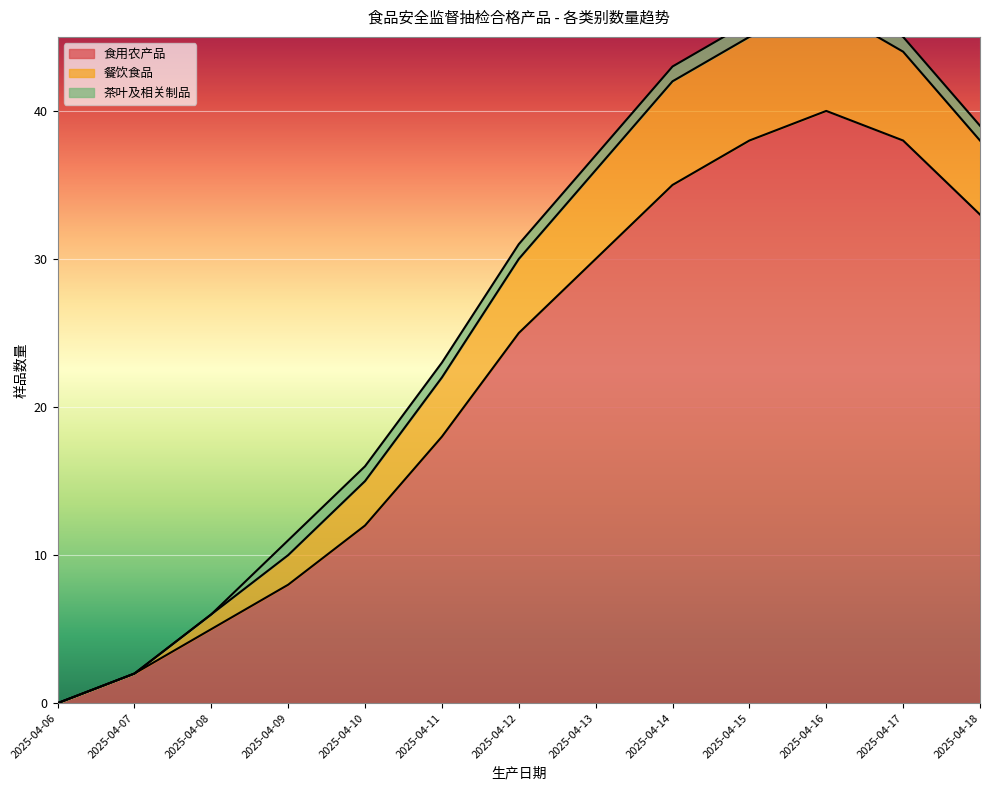

True or false: 食用农产品 and 餐饮食品 cross at least once.

False